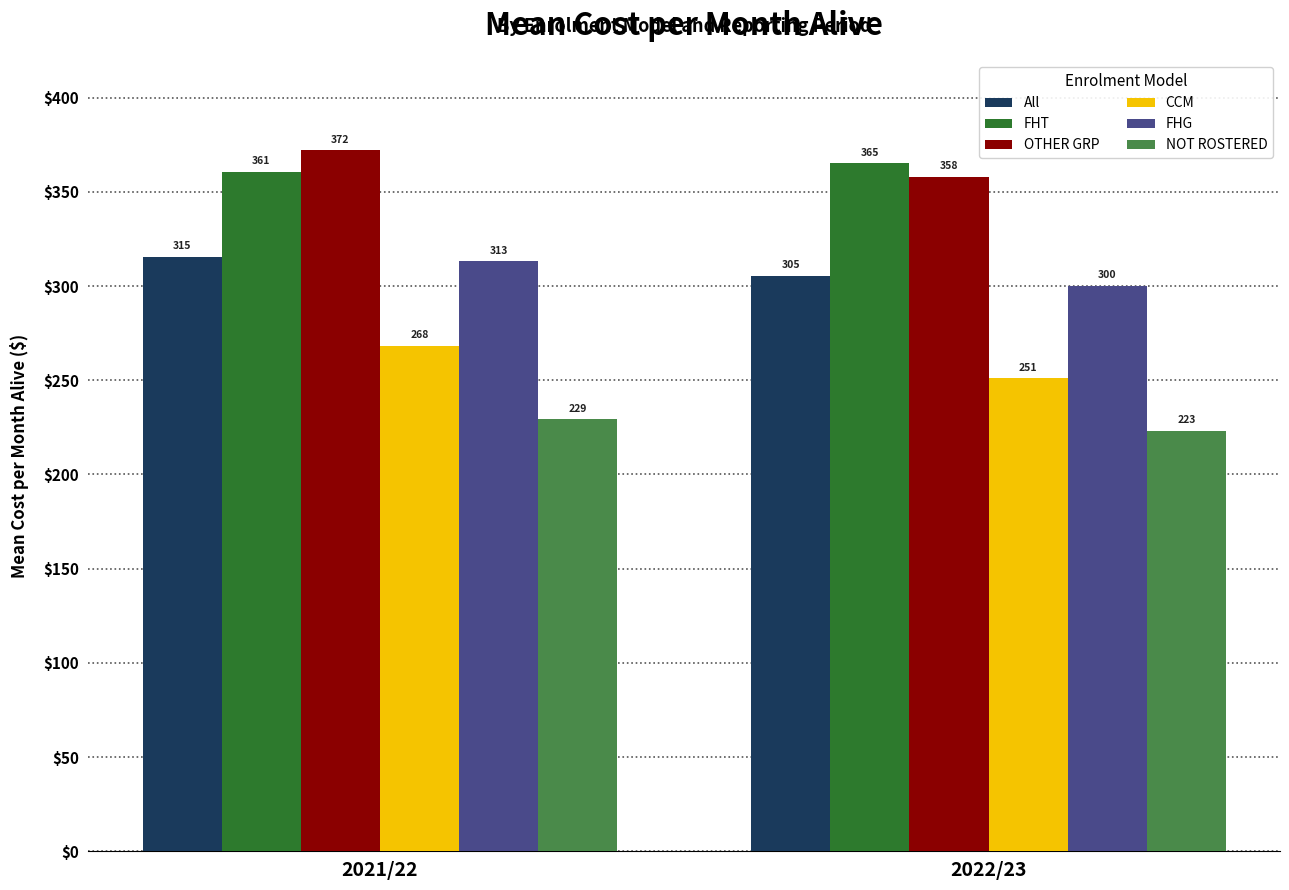

Which series changed the most between 2021/22 and 2022/23?

CCM